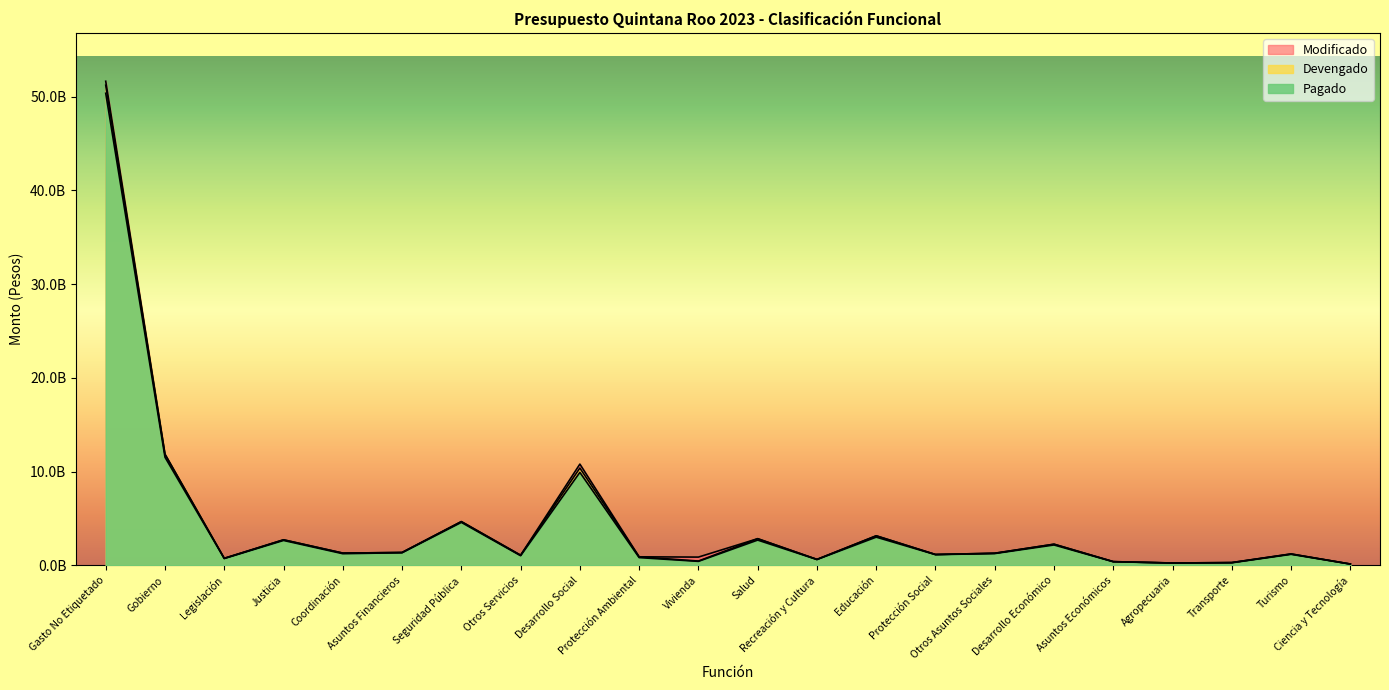

Rank the categories by Modificado value from highest to lowest.

Gasto No Etiquetado, Gobierno, Desarrollo Social, Seguridad Pública, Educación, Salud, Justicia, Desarrollo Económico, Asuntos Financieros, Coordinación, Otros Asuntos Sociales, Turismo, Protección Social, Otros Servicios, Protección Ambiental, Vivienda, Legislación, Recreación y Cultura, Asuntos Económicos, Transporte, Agropecuaria, Ciencia y Tecnología